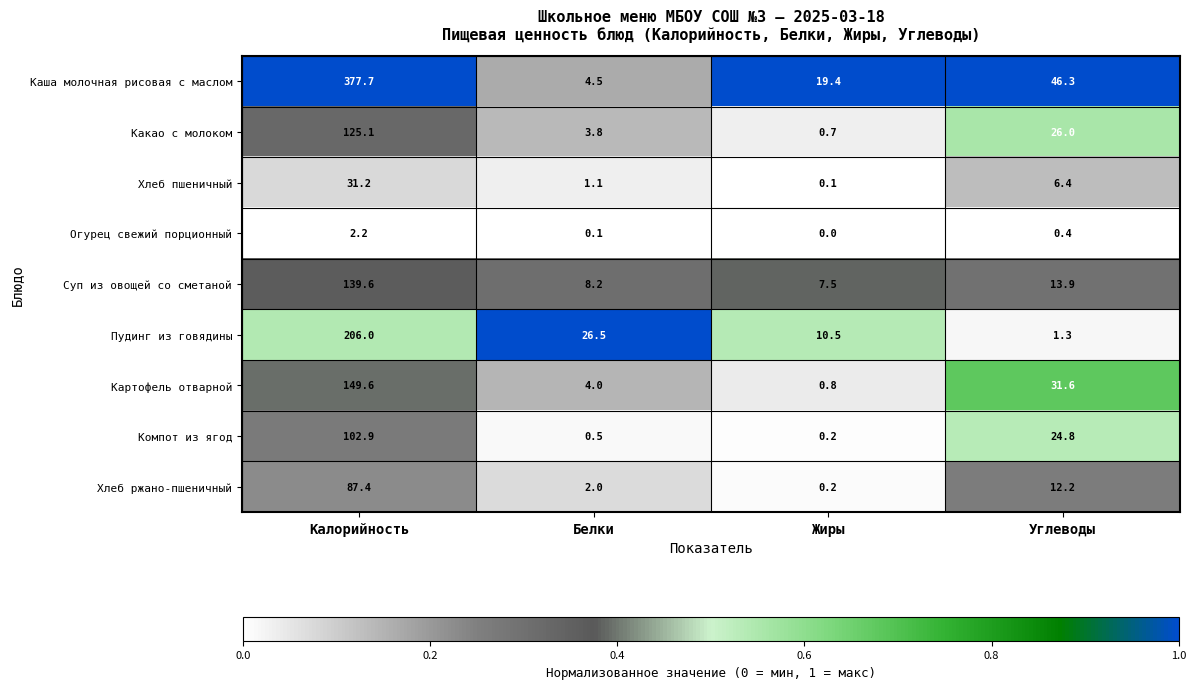

Where does the Компот из ягод series first go above 24?

Калорийность